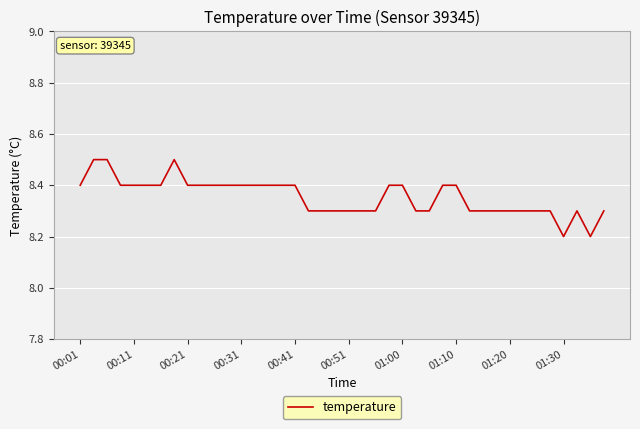

What is the smallest value displayed?

8.2